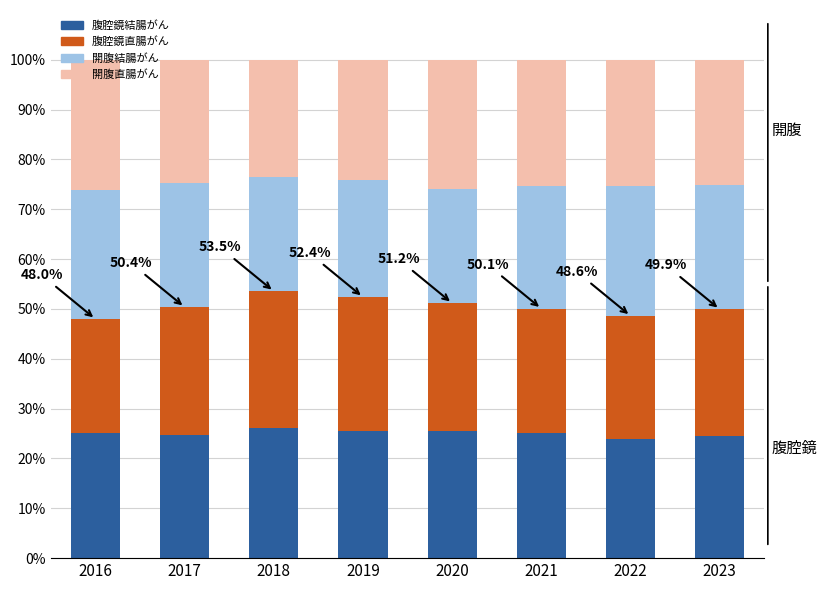

What is the total value across all series at 2020?

100.0